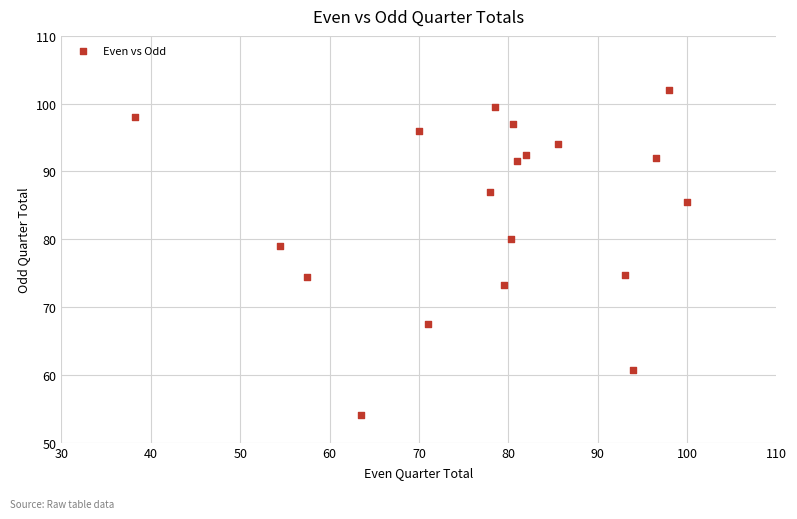

What Y value in the scatter plot is closest to 78?

79.0